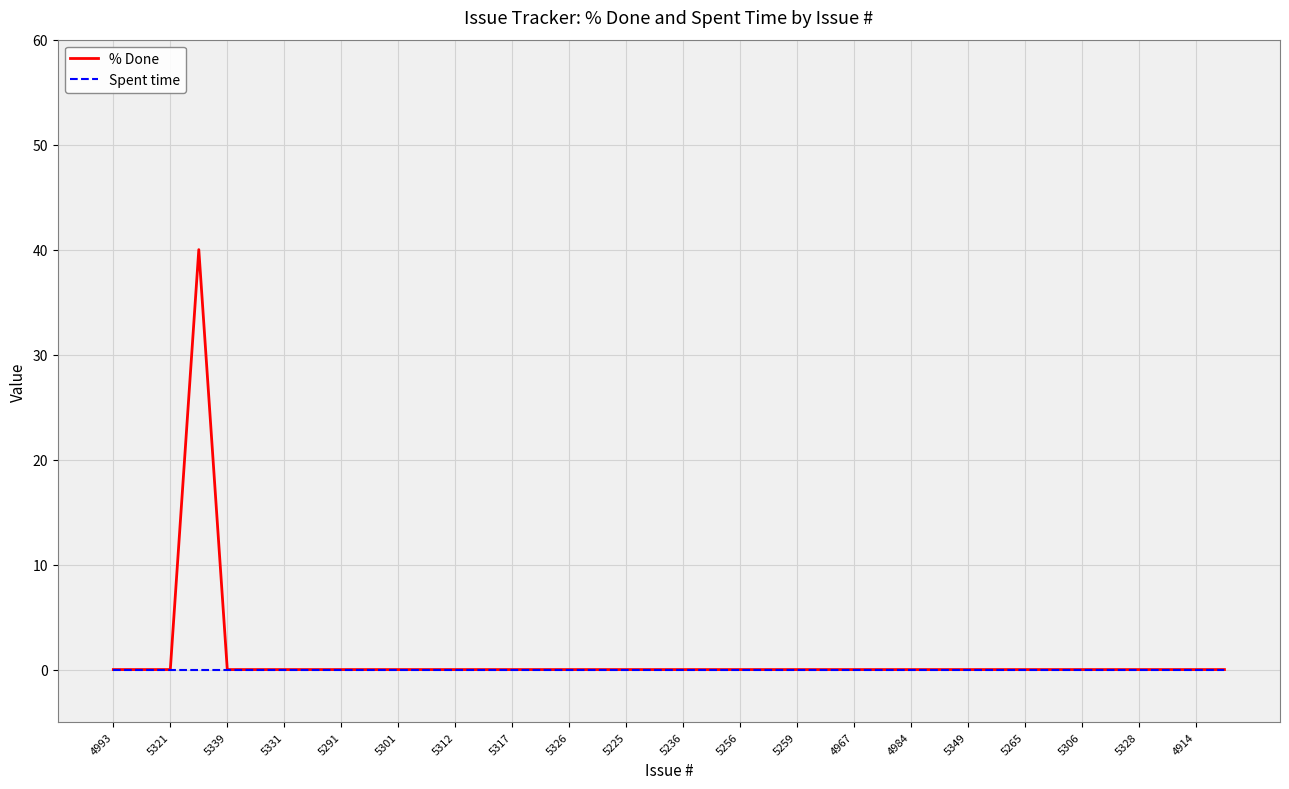

Count the number of data series in this chart.

2